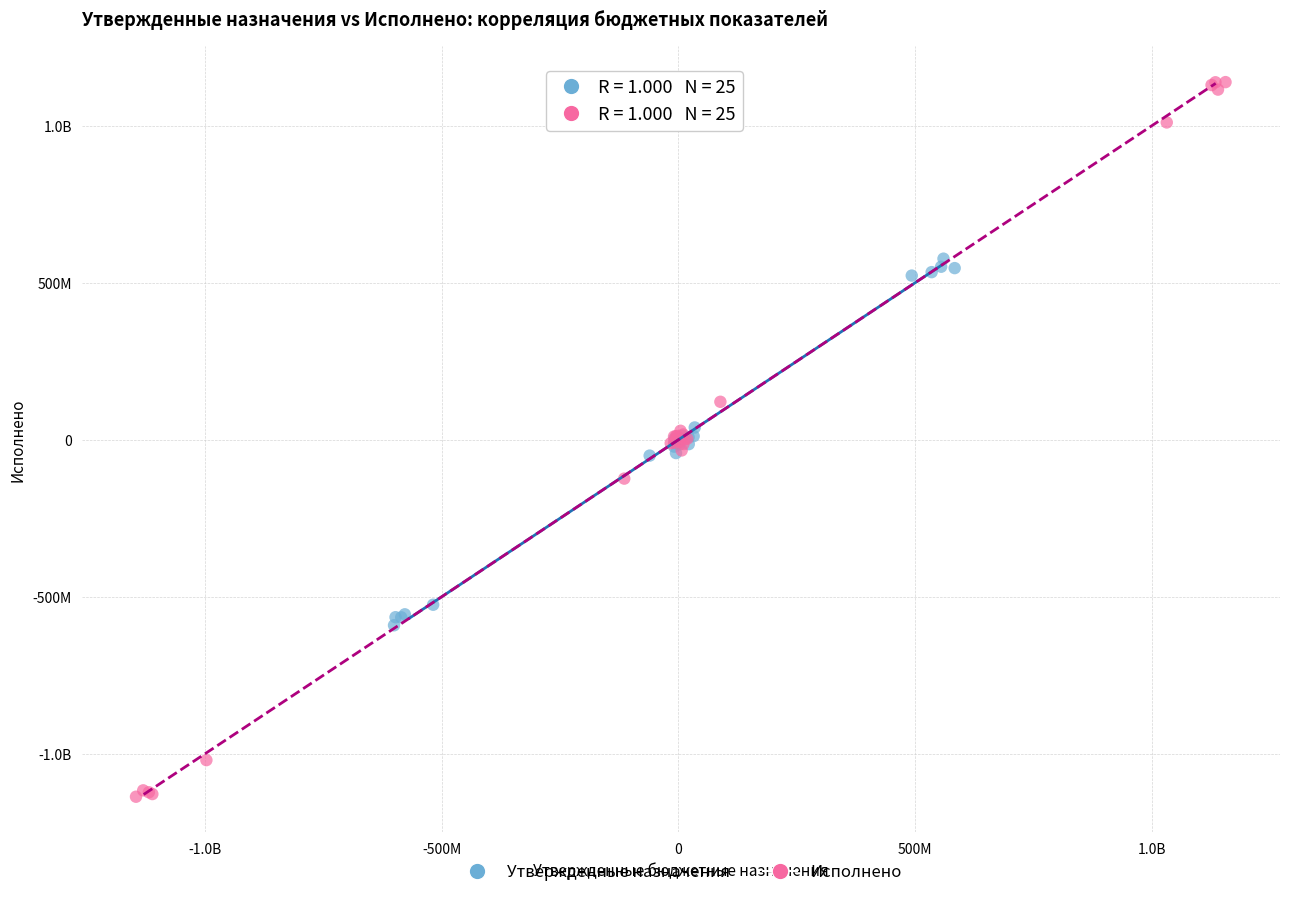

What are all the series names shown in the legend?

Утвержденные назначения, Исполнено